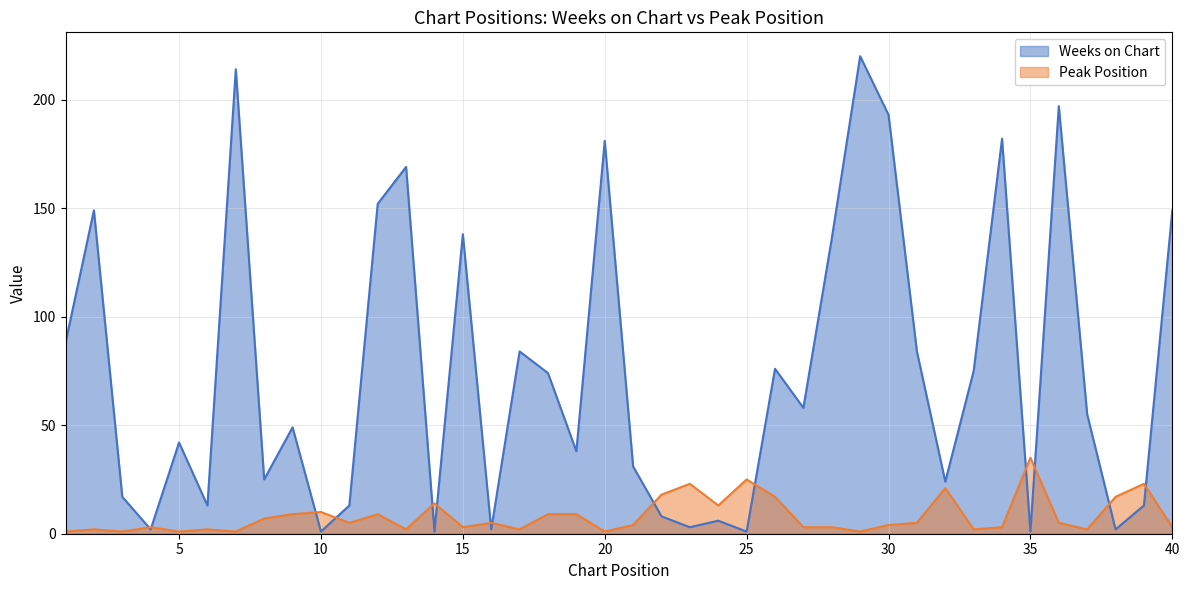

How many lines are shown in the chart?

2